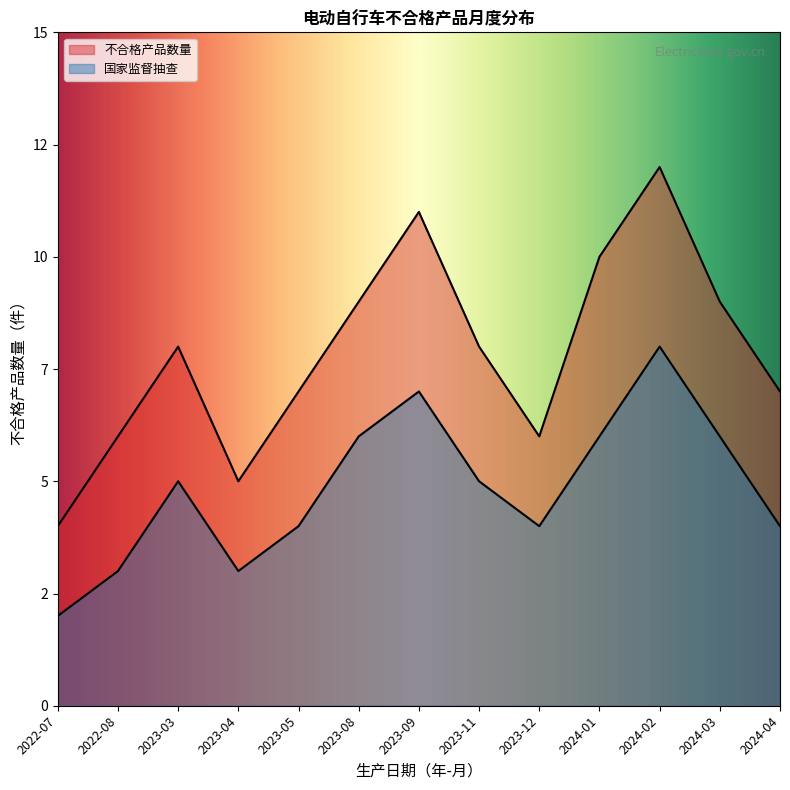

True or false: 国家监督抽查 and 不合格产品数量 cross at least once.

False